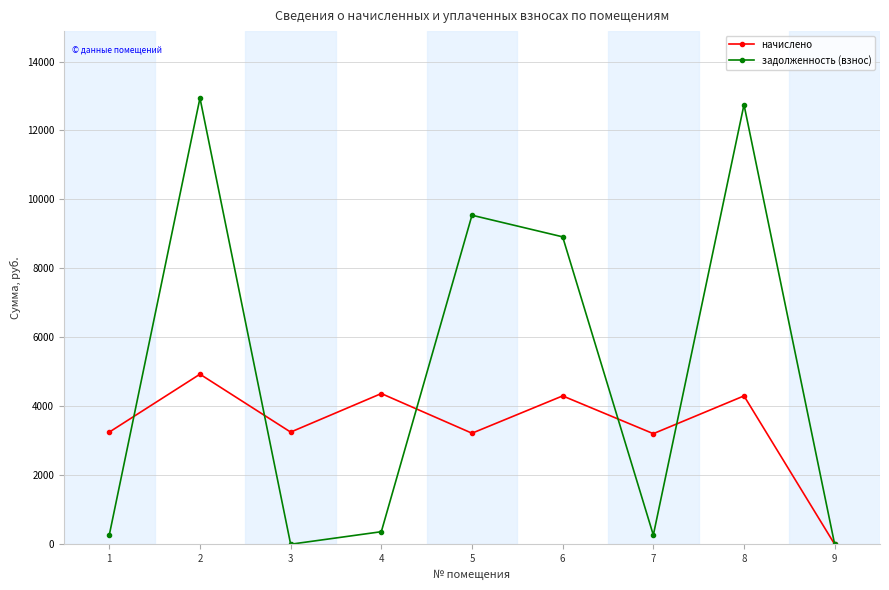

What is the total value across all series at 2?

17873.3